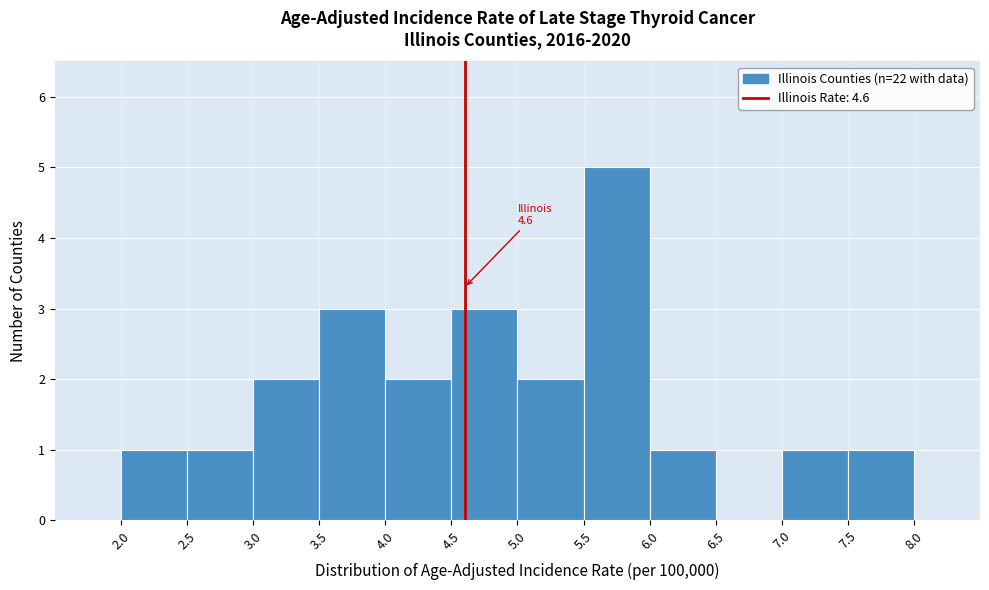

Which range on the x-axis has the tallest bar?

5.5 to 6.0